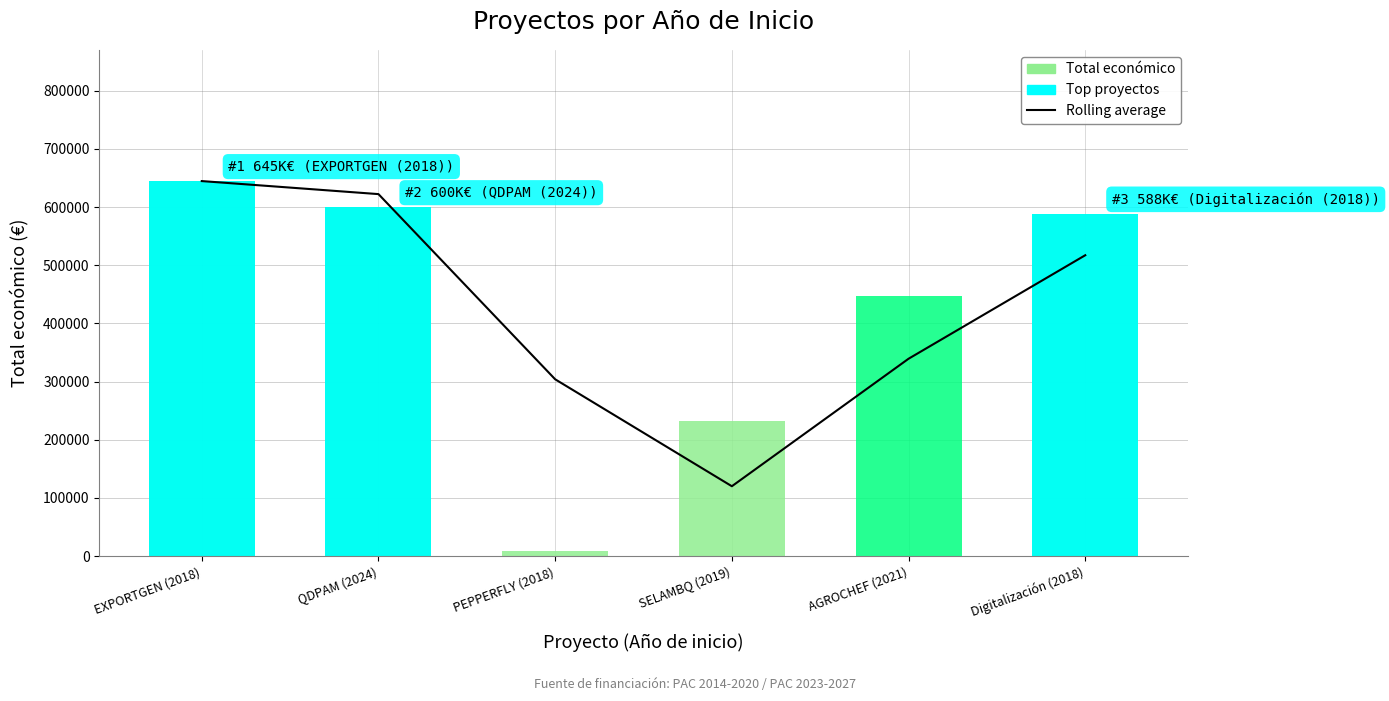

What is the label of the 6th bar from the right?

EXPORTGEN (2018)